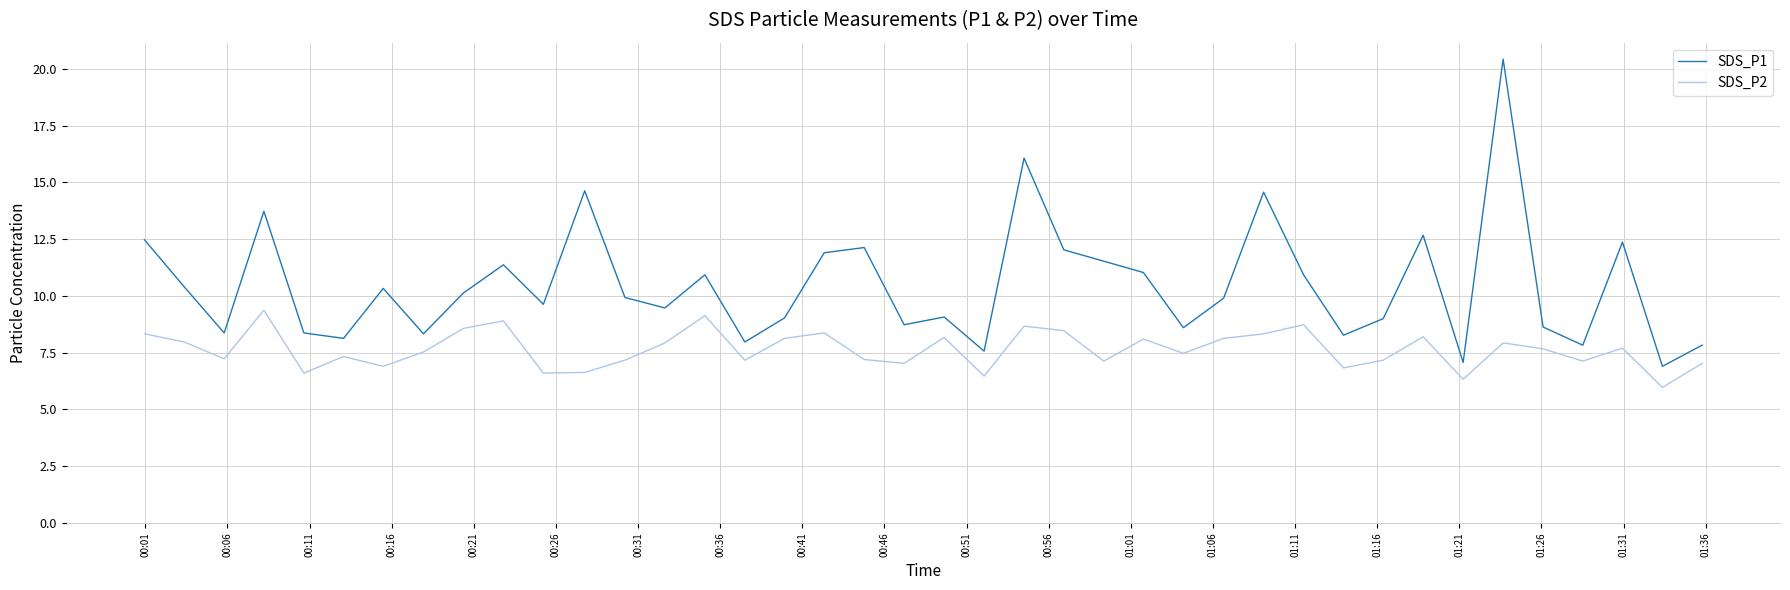

Count the number of data series in this chart.

2